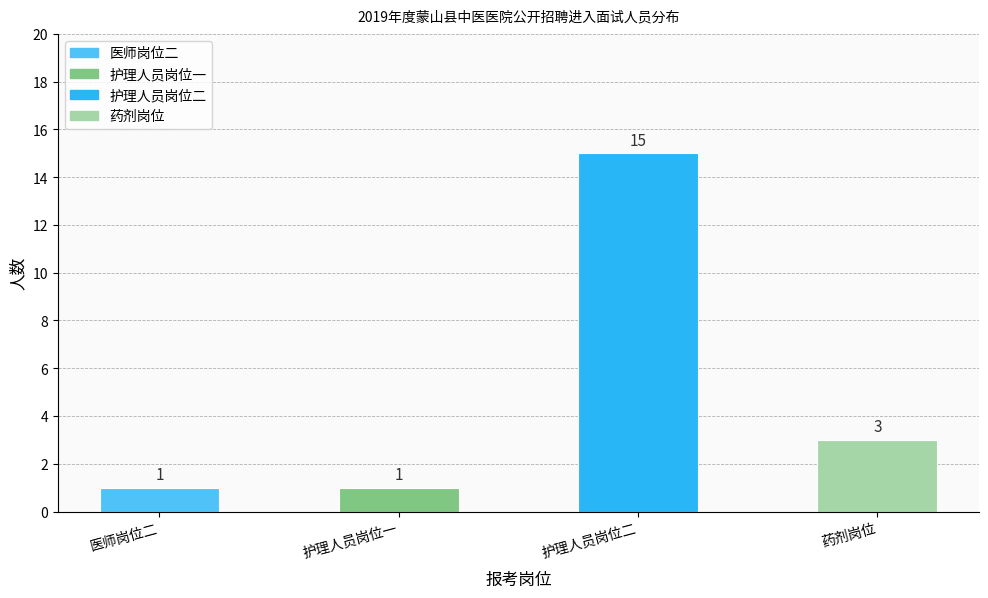

How many data points does each series have?

4